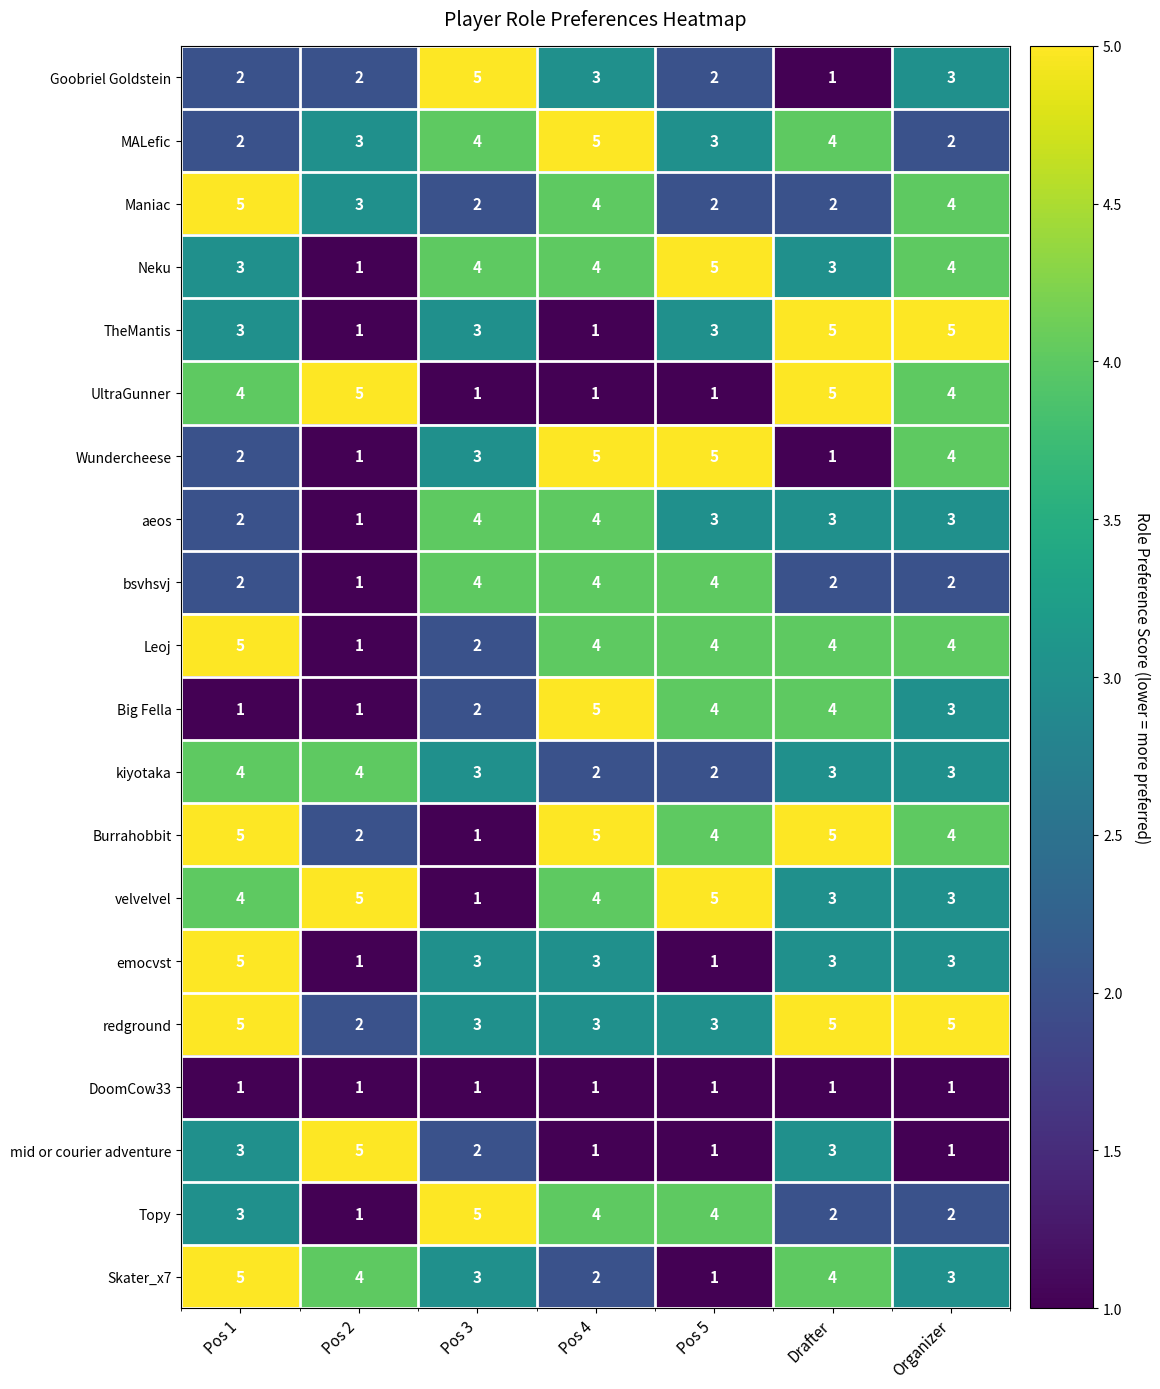

What is the average value of the aeos series?

3